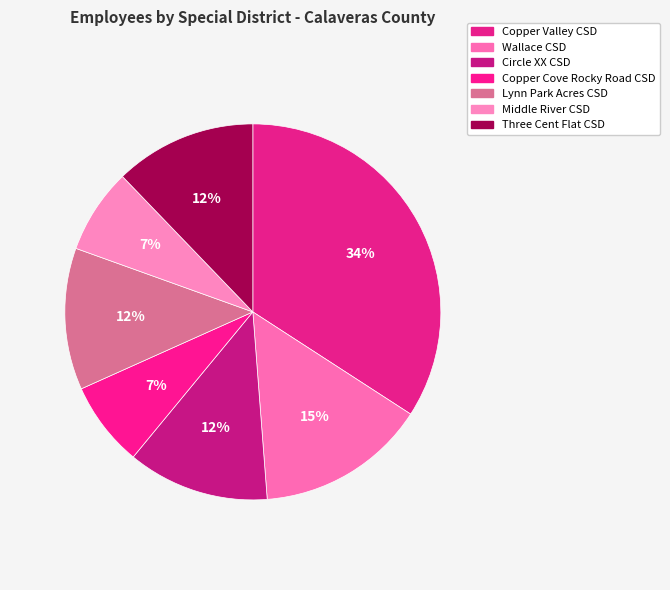

How many slices are in this pie chart?

7